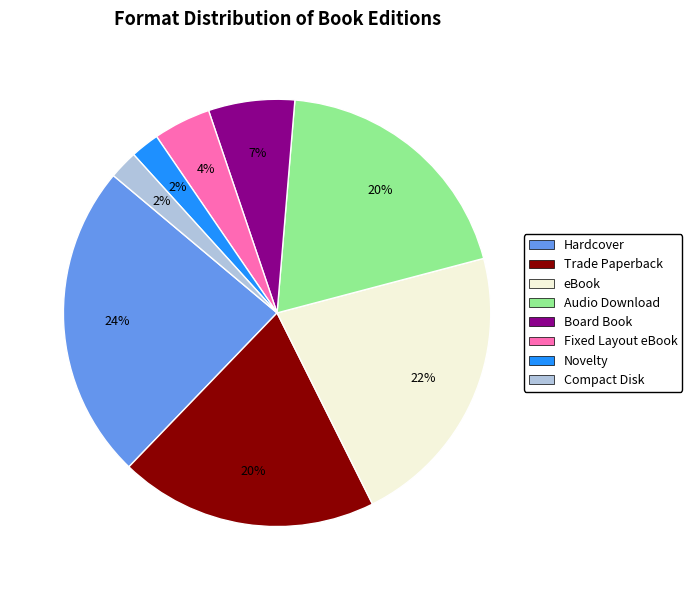

The Novelty slice represents 15% of the pie. True or false?

False